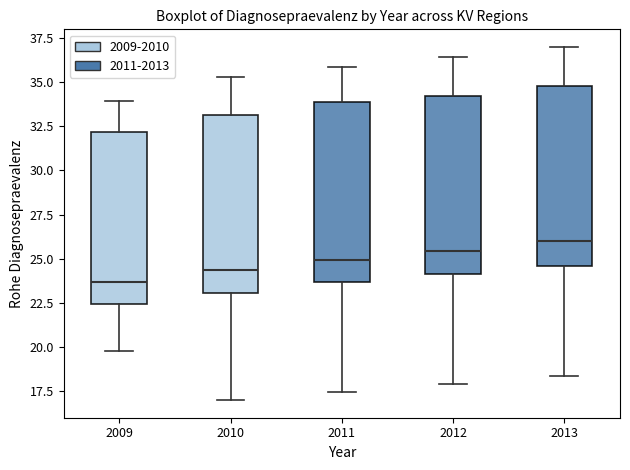

Reading left to right, transcribe this box plot: for each box, give where its median line is, the range the box spans, and where its two whiskers end, as read against the y-axis. The values are not printed on the chart, so give them approximately, as read against the axis.

2009: median 23.5, box 22.5 to 32.0, whiskers 20.0 to 34.0
2010: median 24.5, box 23.0 to 33.0, whiskers 17.0 to 35.5
2011: median 25.0, box 23.5 to 34.0, whiskers 17.5 to 36.0
2012: median 25.5, box 24.0 to 34.0, whiskers 18.0 to 36.5
2013: median 26.0, box 24.5 to 35.0, whiskers 18.5 to 37.0